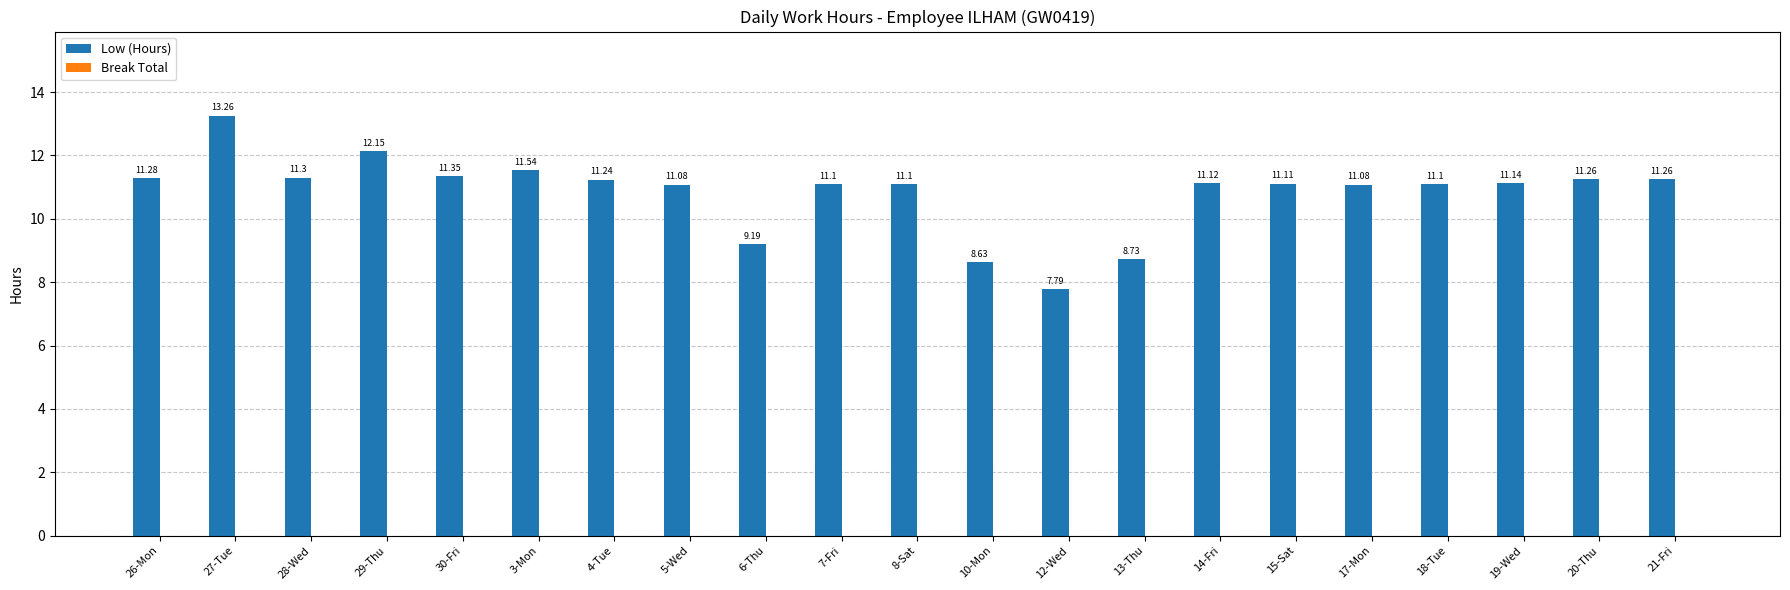

What is the ratio of the value at 21-Fri to the value at 5-Wed?

1.0